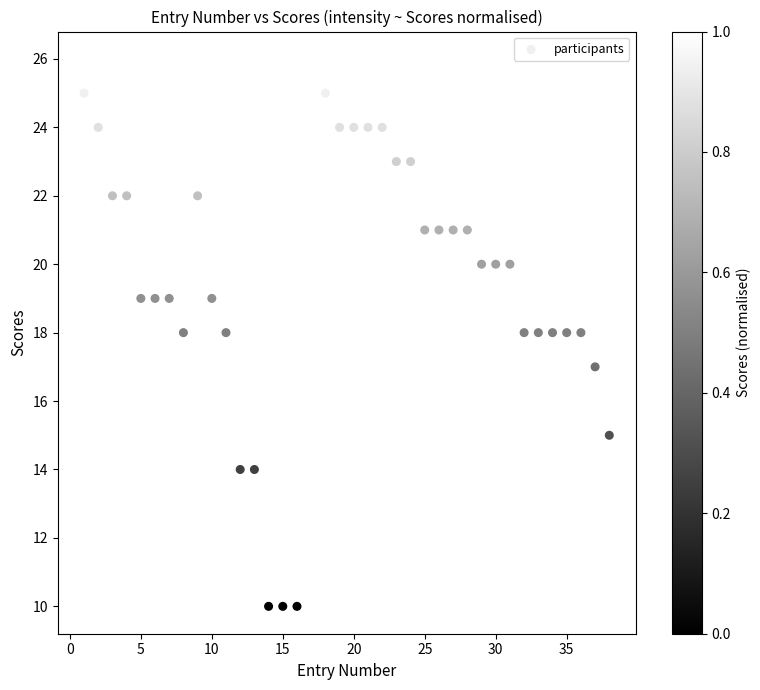

What is the range of X values (max minus min)?

37